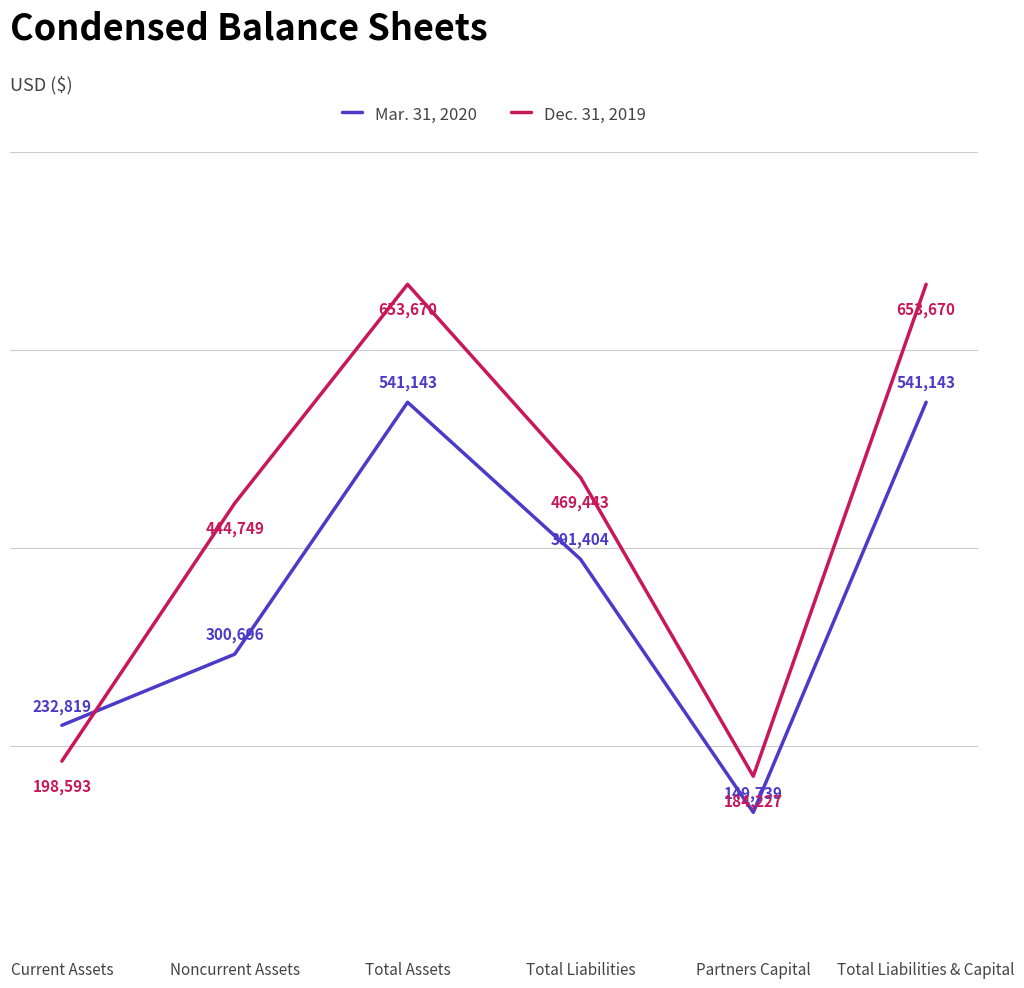

What is the greatest value displayed?

653670